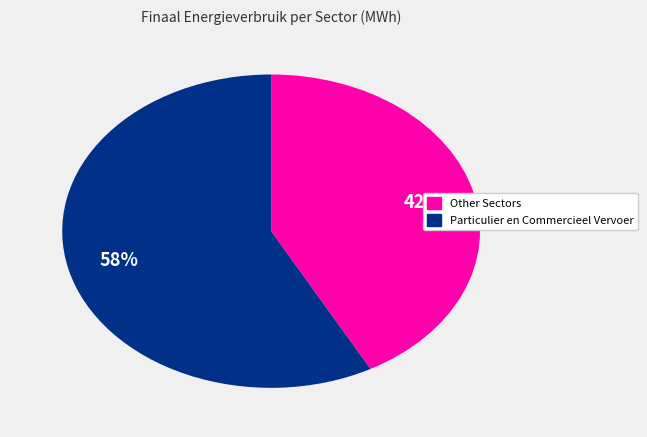

What is the ratio of the value at Other Sectors to the value at Particulier en Commercieel Vervoer?

0.7